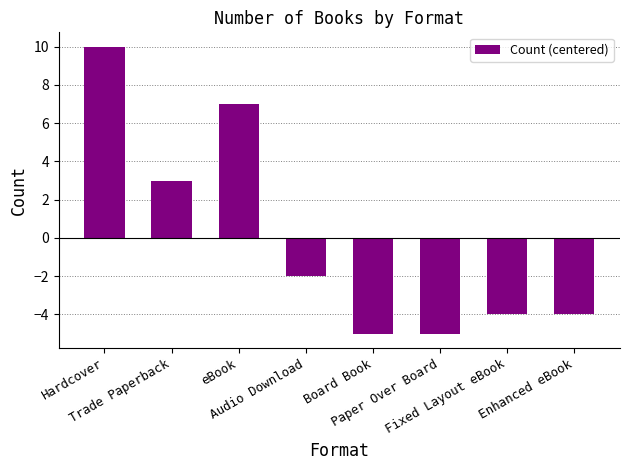

What is the difference between the values at Board Book and eBook?

12